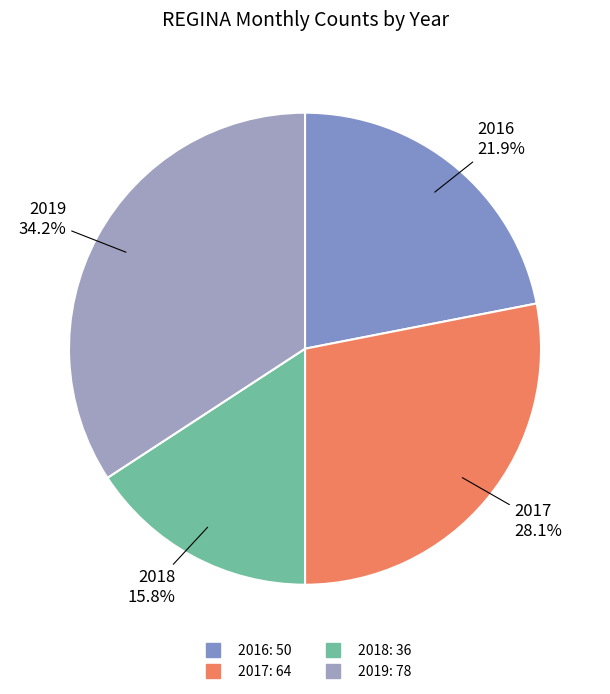

How many slices are in this pie chart?

4